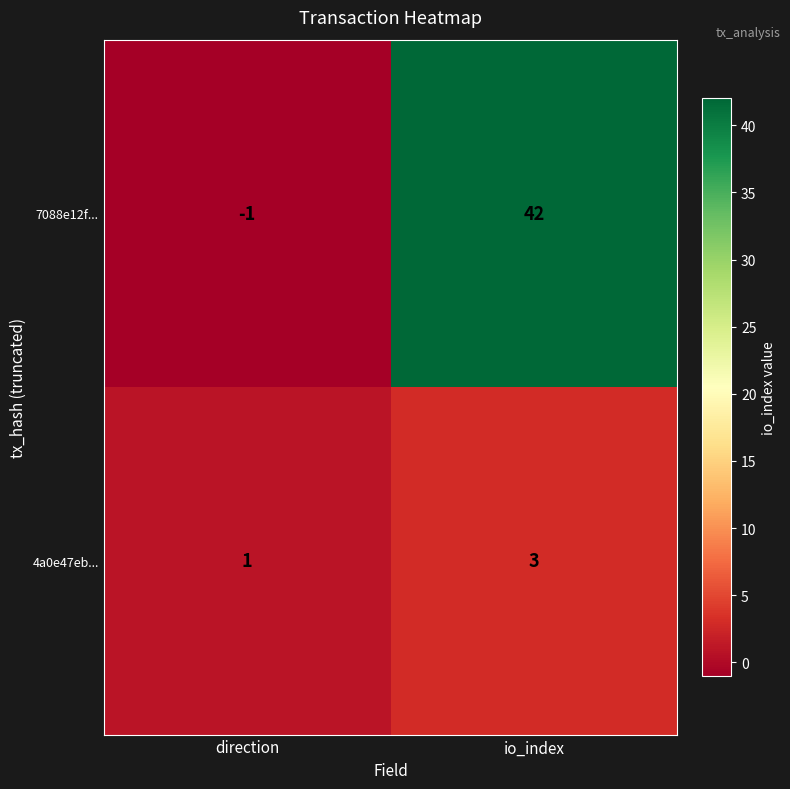

Which category has the highest value in the 4a0e47eb... series?

io_index